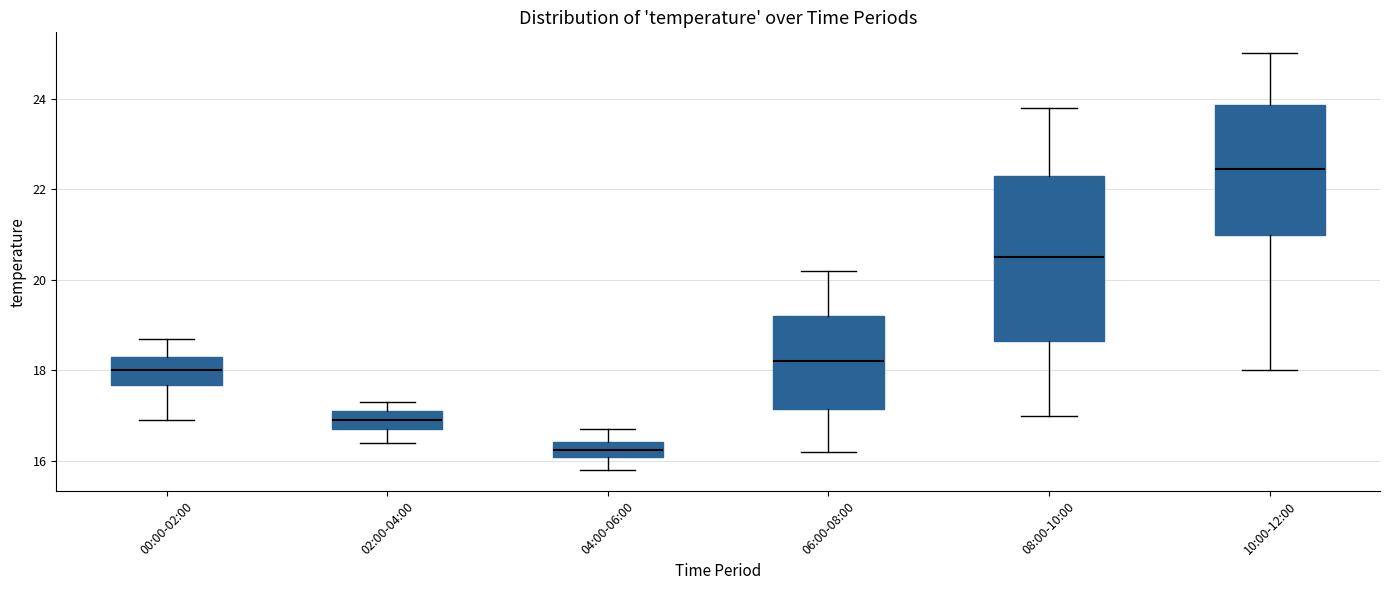

Where does the upper whisker of the box for 06:00-08:00 end on the y-axis? The values are not printed on the chart, so give them approximately, as read against the axis.

20.2